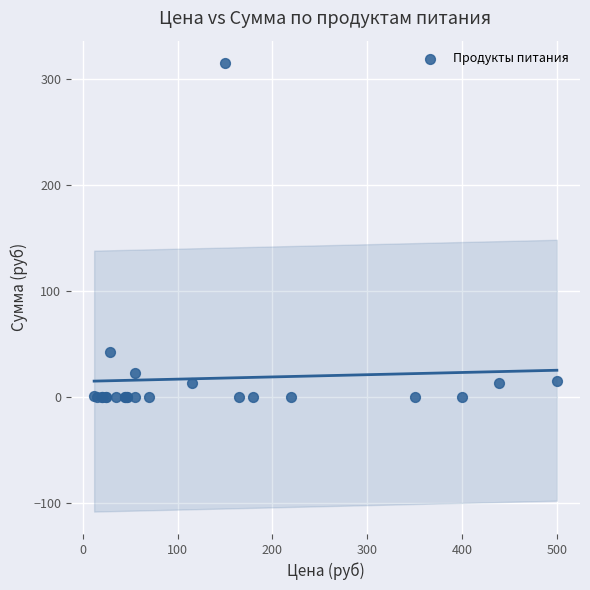

What Y value in the scatter plot is closest to 157?

42.9